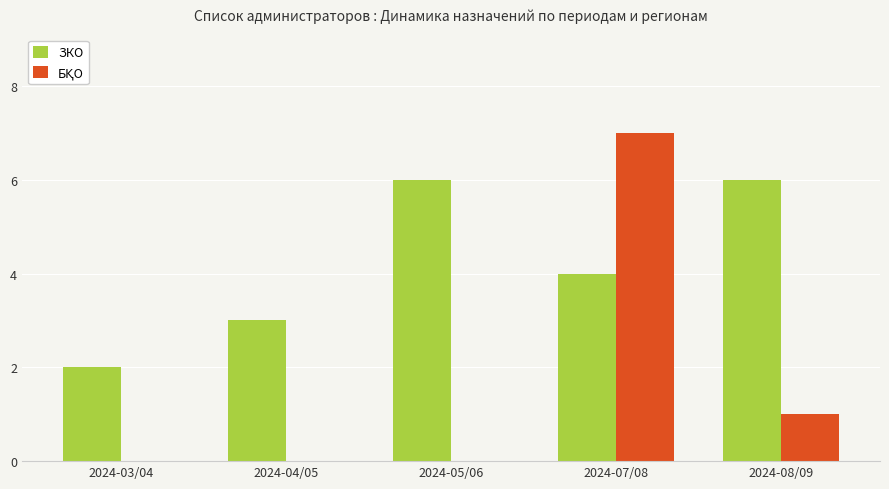

Which series changed the most between 2024-04/05 and 2024-08/09?

ЗКО